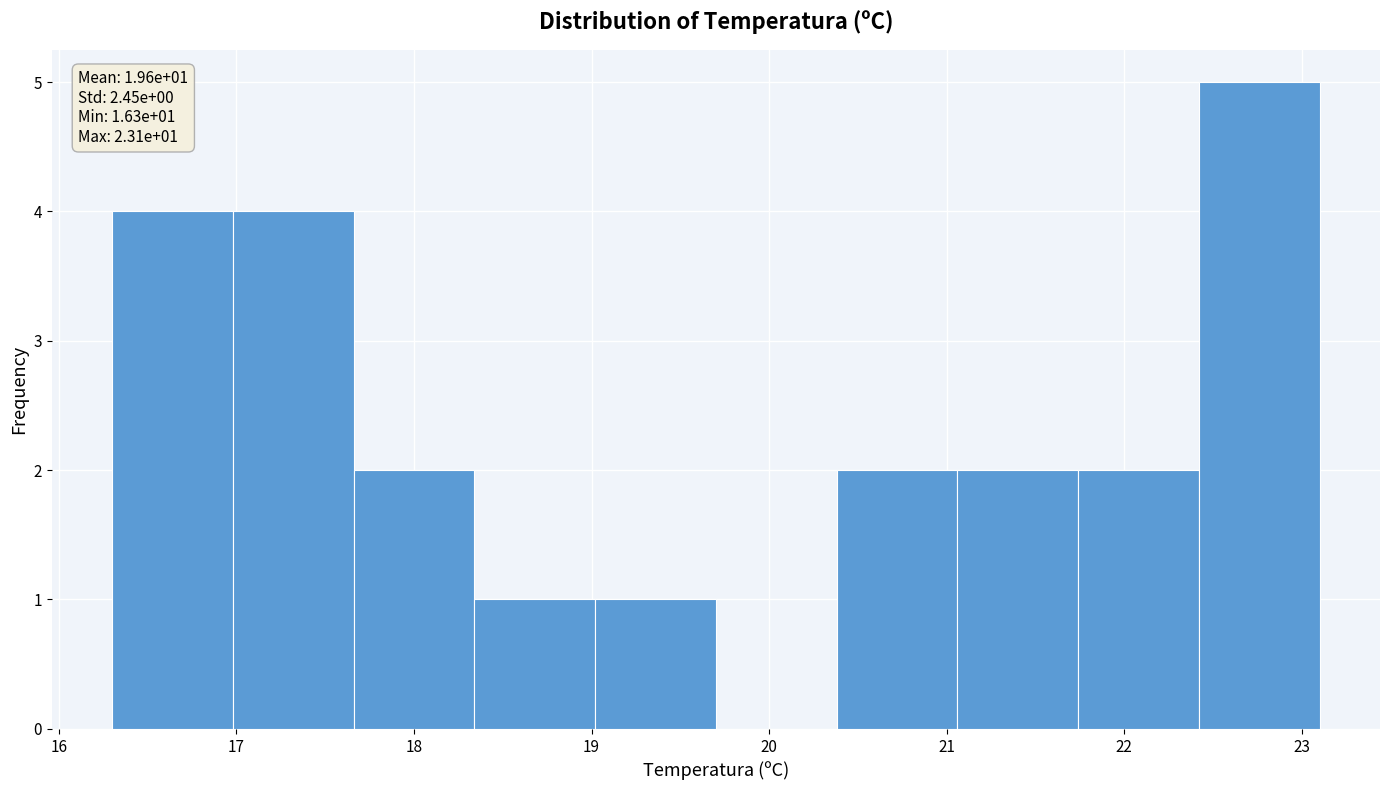

Which range on the x-axis has the tallest bar?

22.42 to 23.10